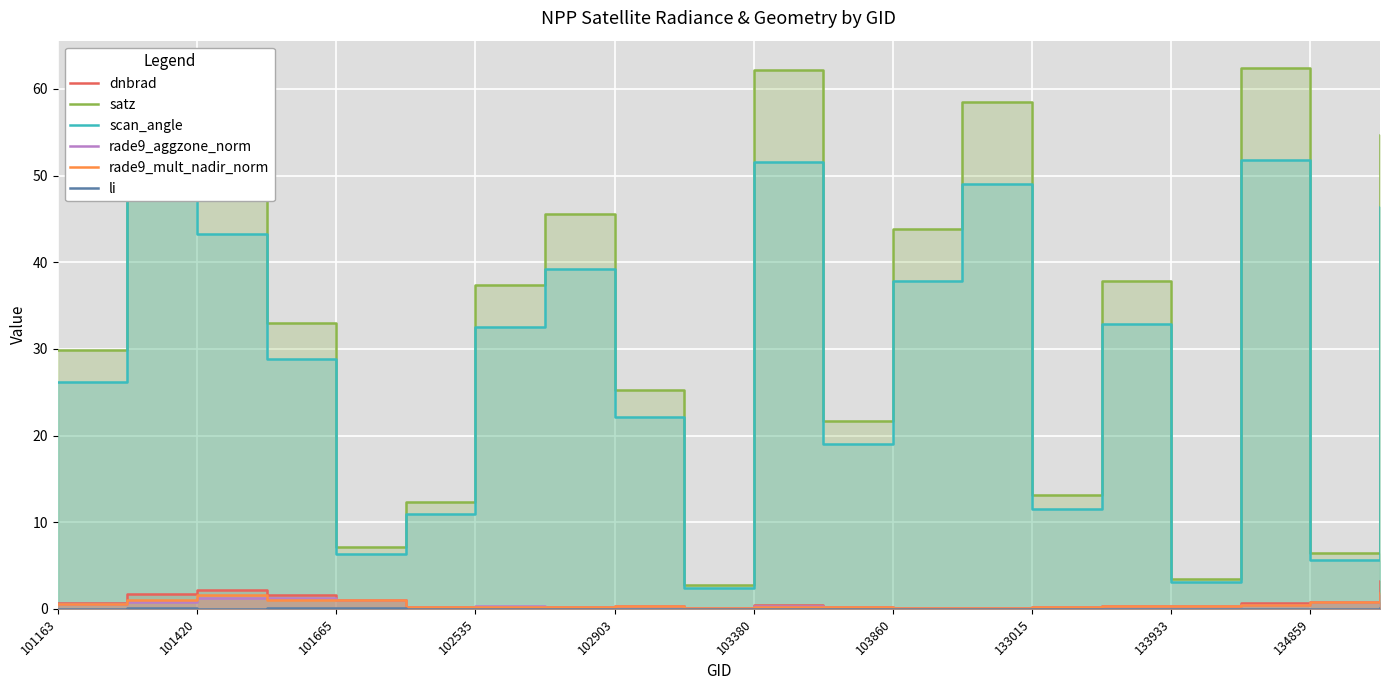

What are all the series names shown in the legend?

dnbrad, satz, scan_angle, rade9_aggzone_norm, rade9_mult_nadir_norm, li